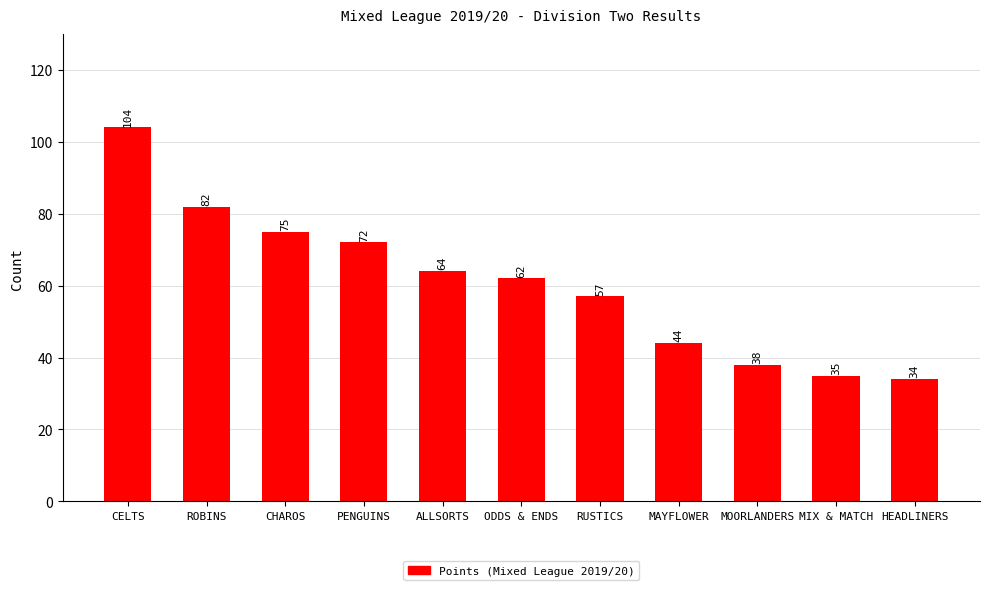

Where does the data first go above 62?

CELTS